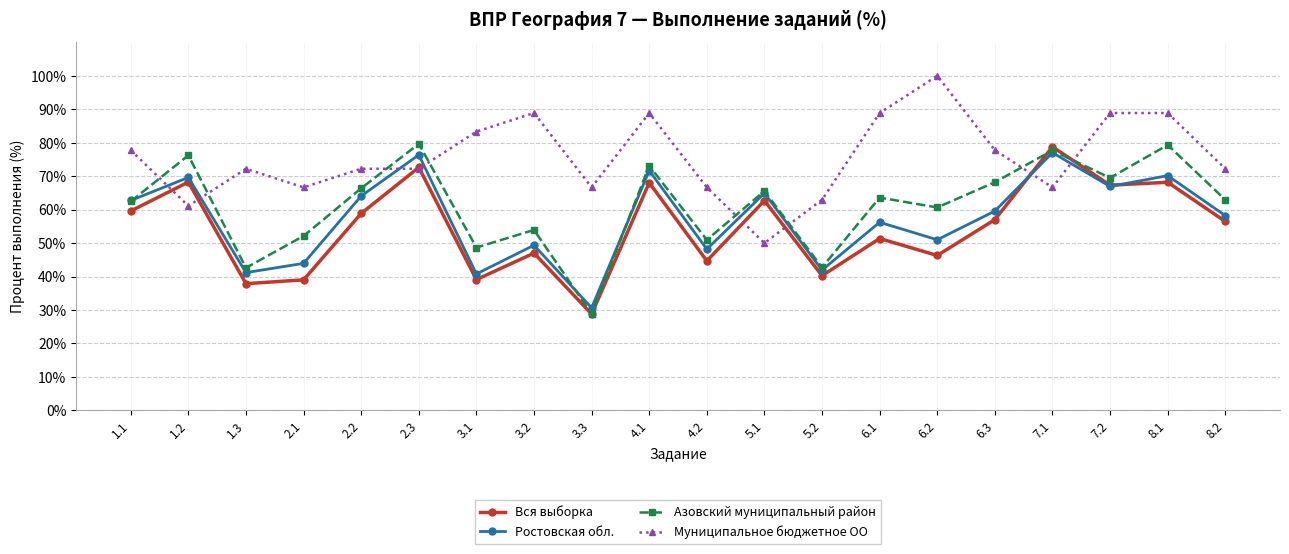

How many times do Ростовская обл. and Вся выборка cross each other?

2